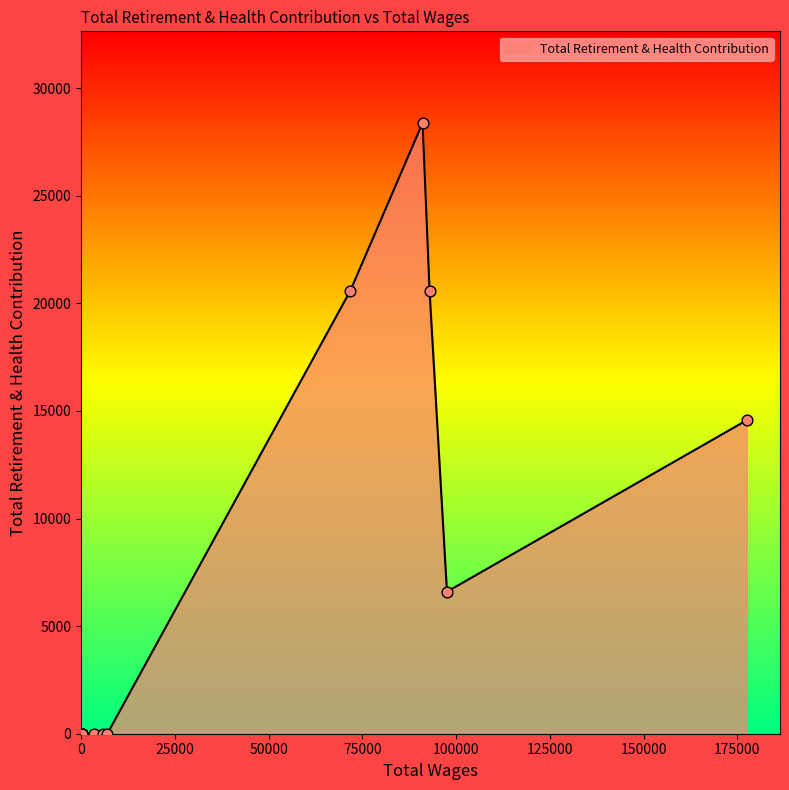

Between 5780.0 and 150.0, which is larger?

5780.0